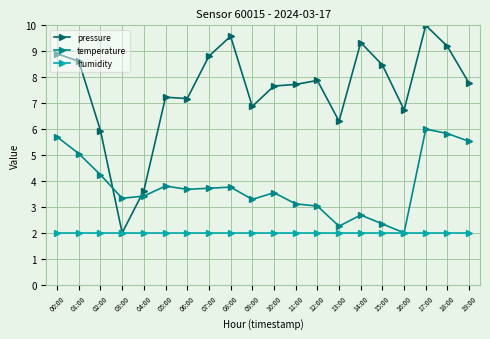

Which series changed the most between 04:00 and 15:00?

pressure